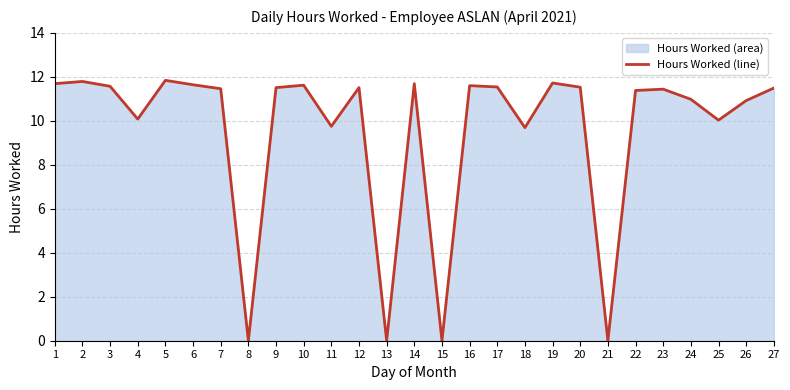

What is the change in value from 21 to 25?

+10.0